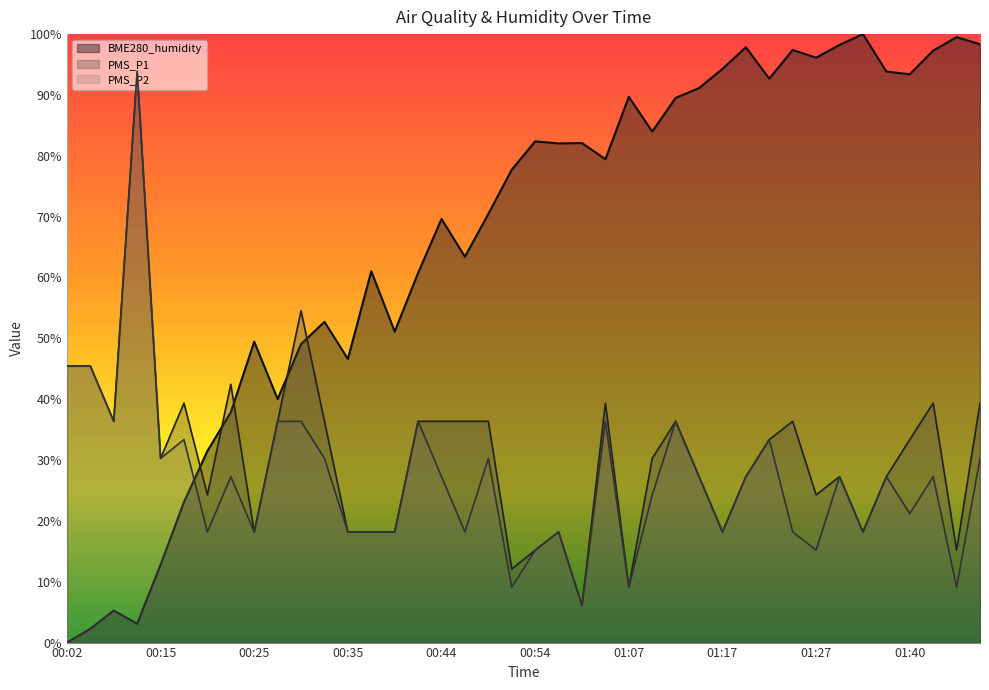

What is the total value across all series at 01:00?

94.3